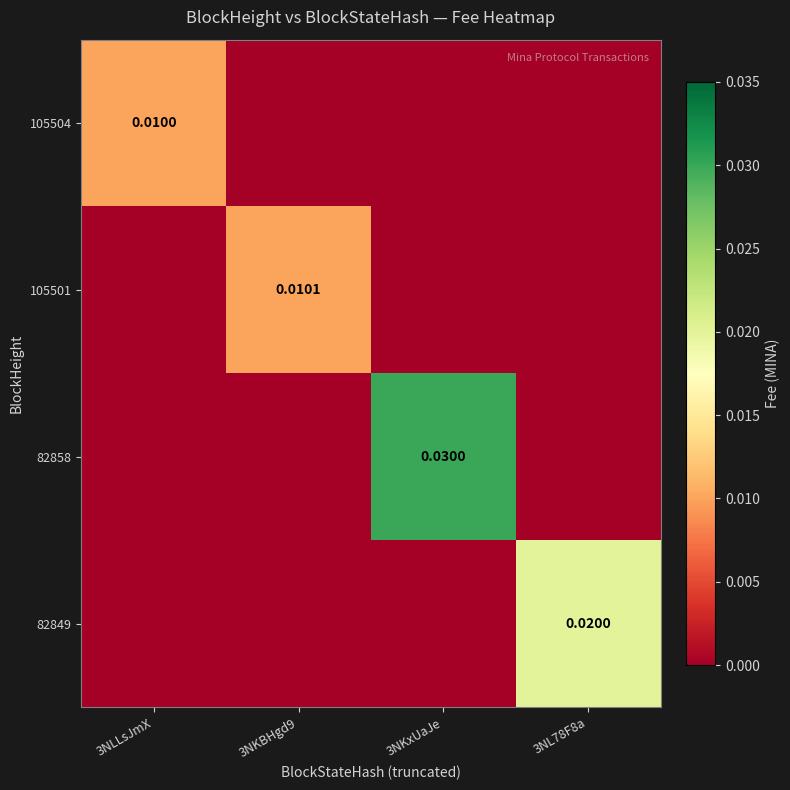

The 82849 series shows -0.0 at 3NKBHgd9. True or false?

False